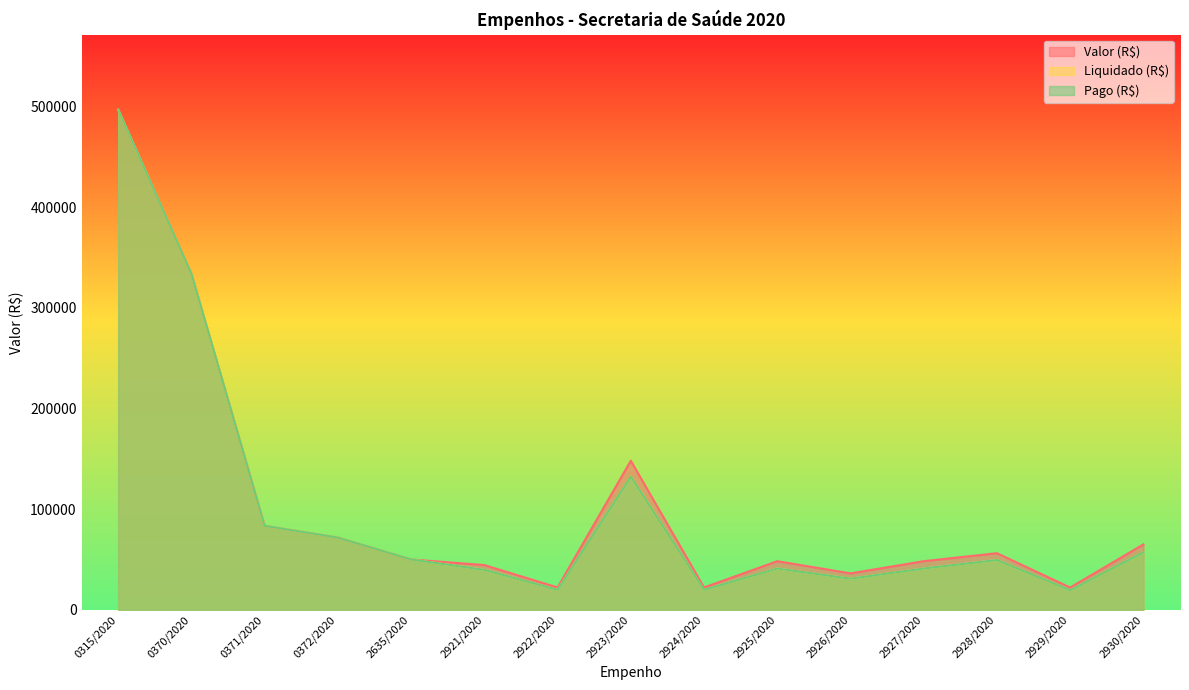

What is the highest value of the Pago (R$) series?

496772.8